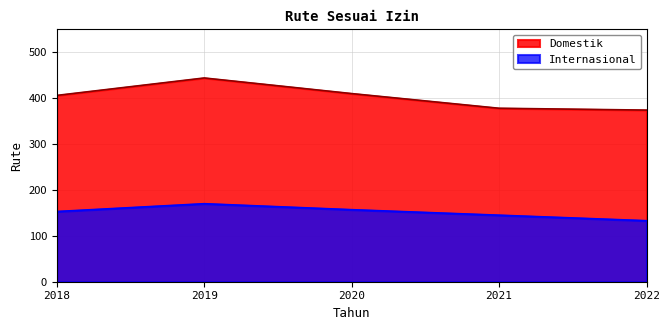

True or false: Internasional and Domestik intersect in this chart.

False